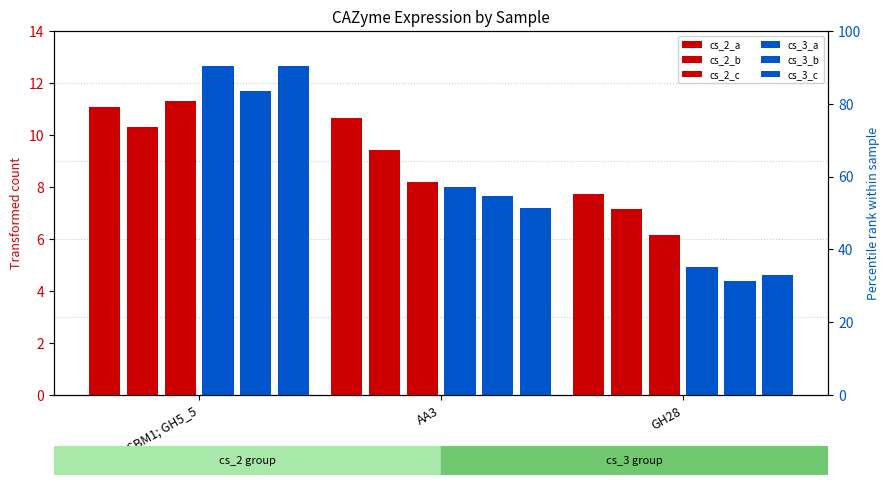

What is the value of the cs_2_c bar at the 3rd from the left?

6.2